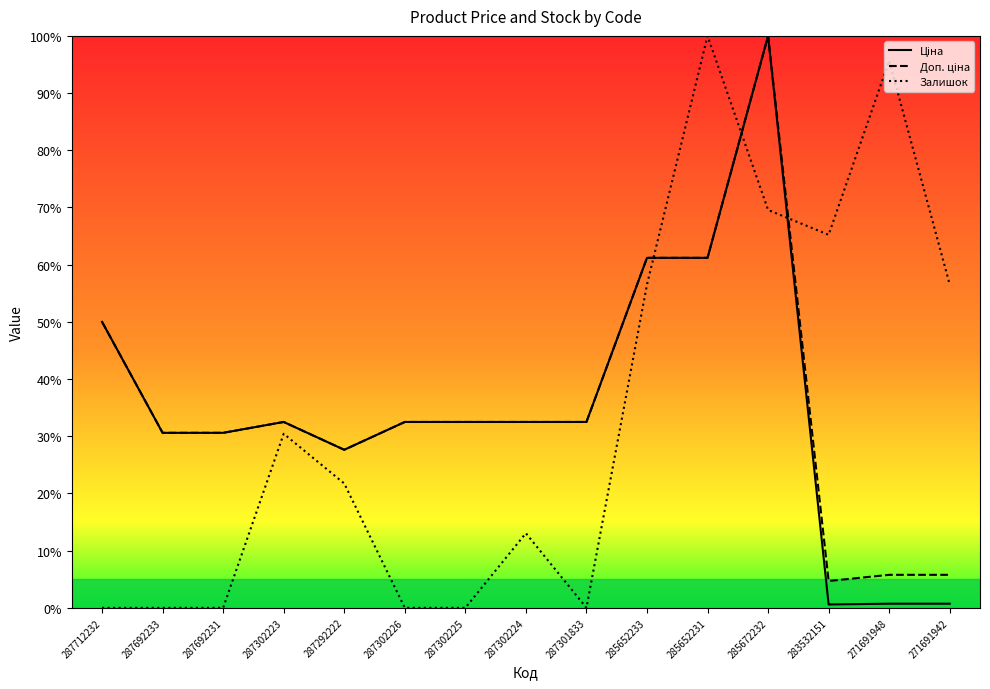

True or false: Доп. ціна and Залишок intersect in this chart.

True